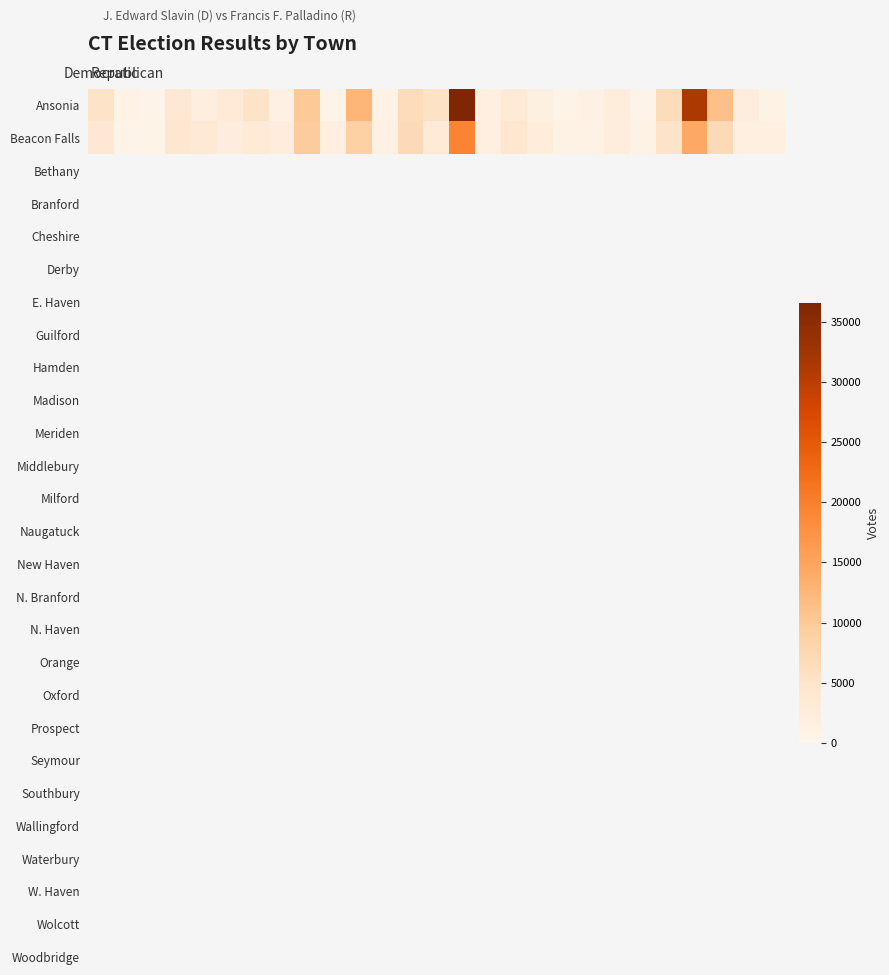

Rank the series by their maximum value, from highest to lowest.

Ansonia, Beacon Falls